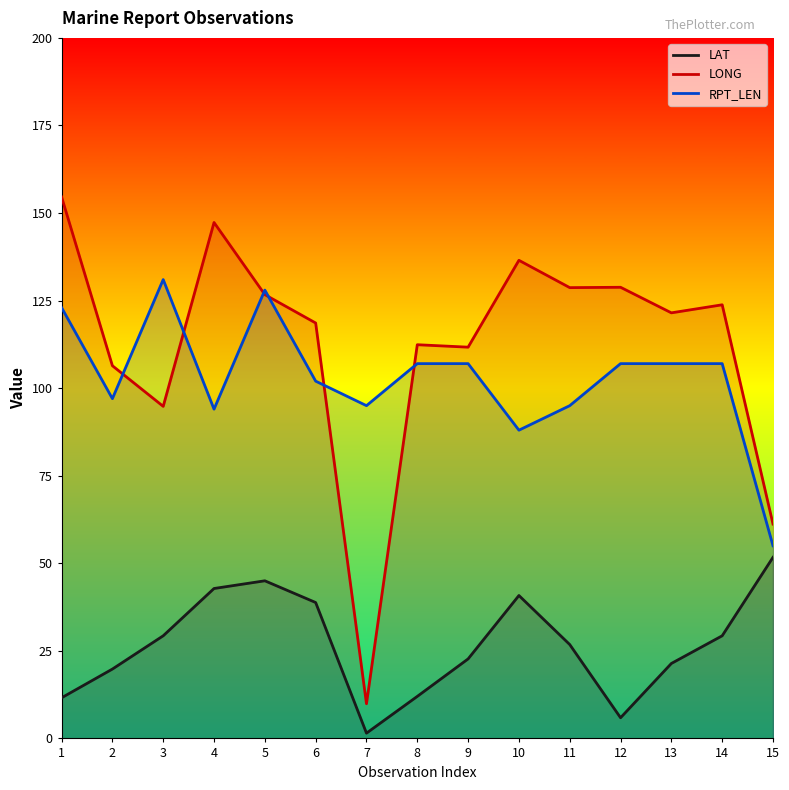

What is the value of the RPT_LEN point at the 15th from the left?

55.0